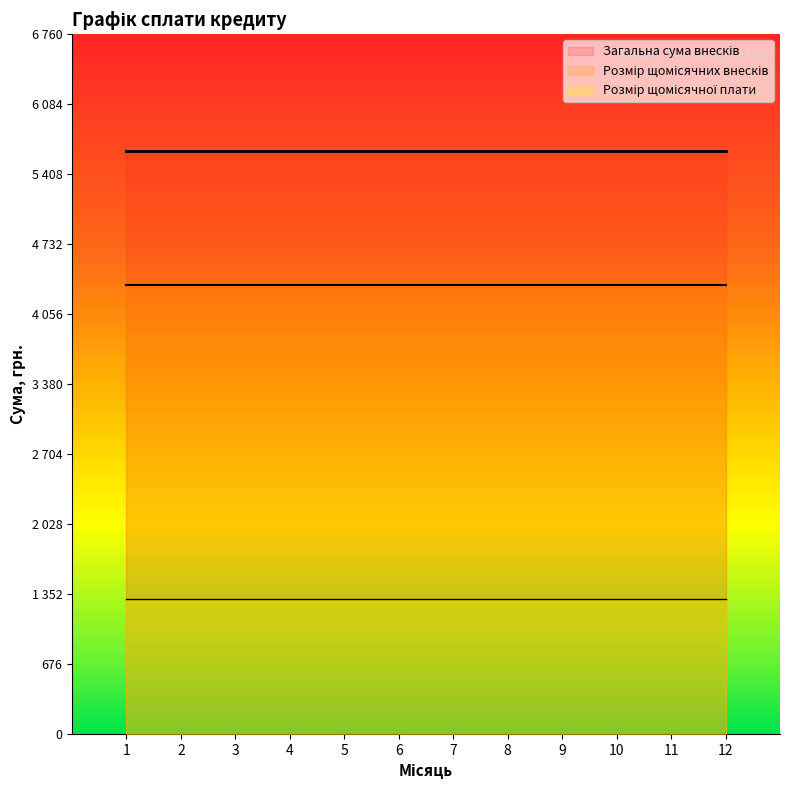

List the series in order of their overall mean, highest first.

Загальна сума внесків, Розмір щомісячних внесків, Розмір щомісячної плати